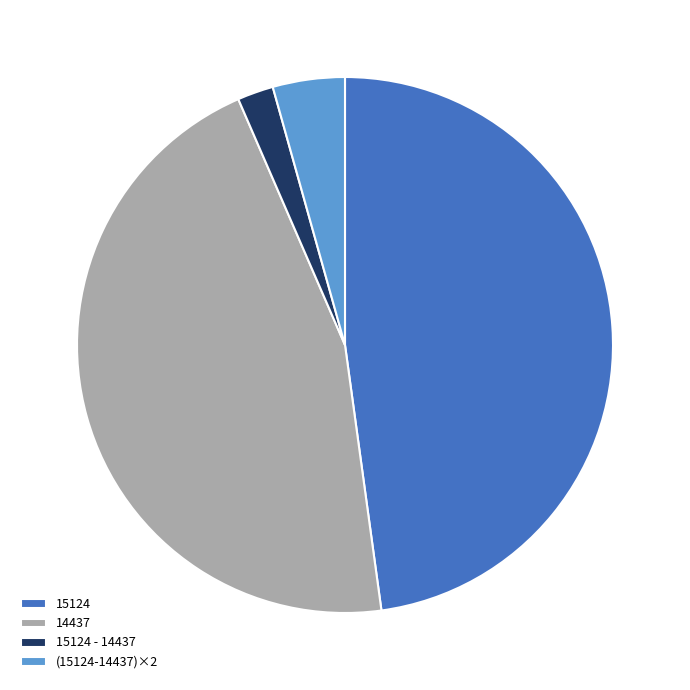

How many segments does this pie chart have?

4